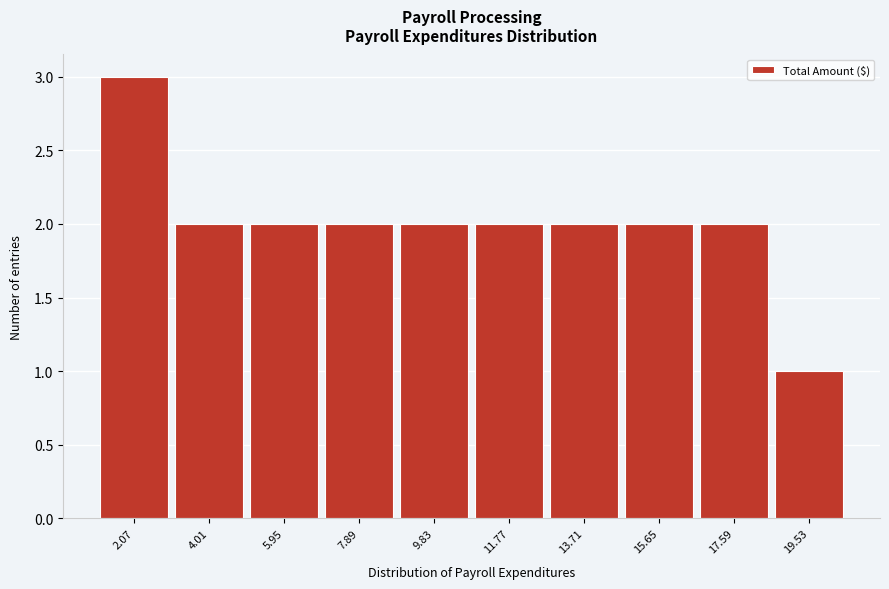

Which range on the x-axis has the tallest bar?

1.10 to 3.04